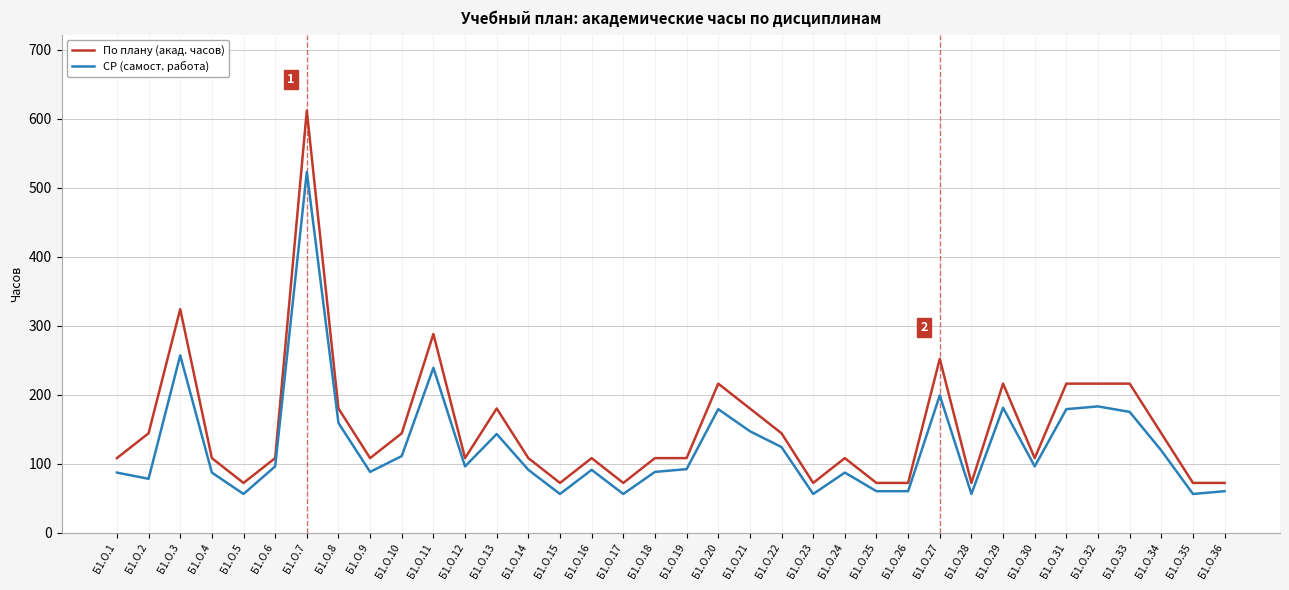

What is the total value across all series at Б1.О.20?

395